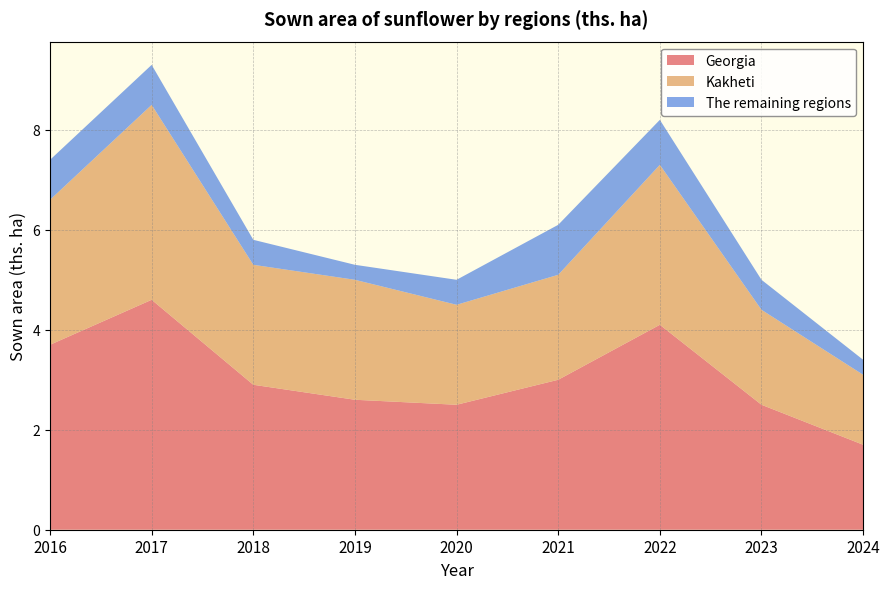

Reading right to left, list all the values displayed in this chart.

Georgia: 1.7	2.5	4.1	3.0	2.5	2.6	2.9	4.6	3.7
Kakheti: 1.4	1.9	3.2	2.1	2.0	2.4	2.4	3.9	2.9
The remaining regions: 0.3	0.6	0.9	1.0	0.5	0.3	0.5	0.8	0.8